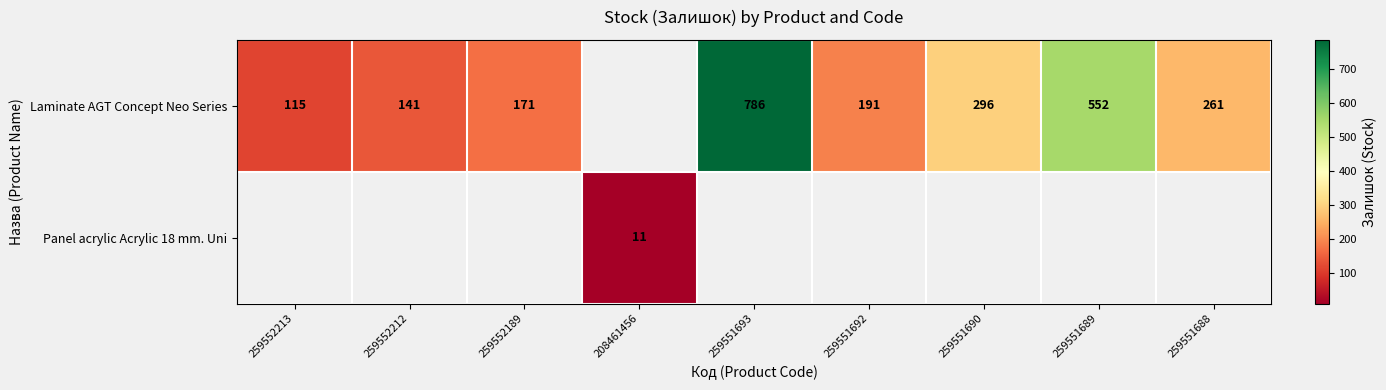

Count the number of data series in this chart.

2